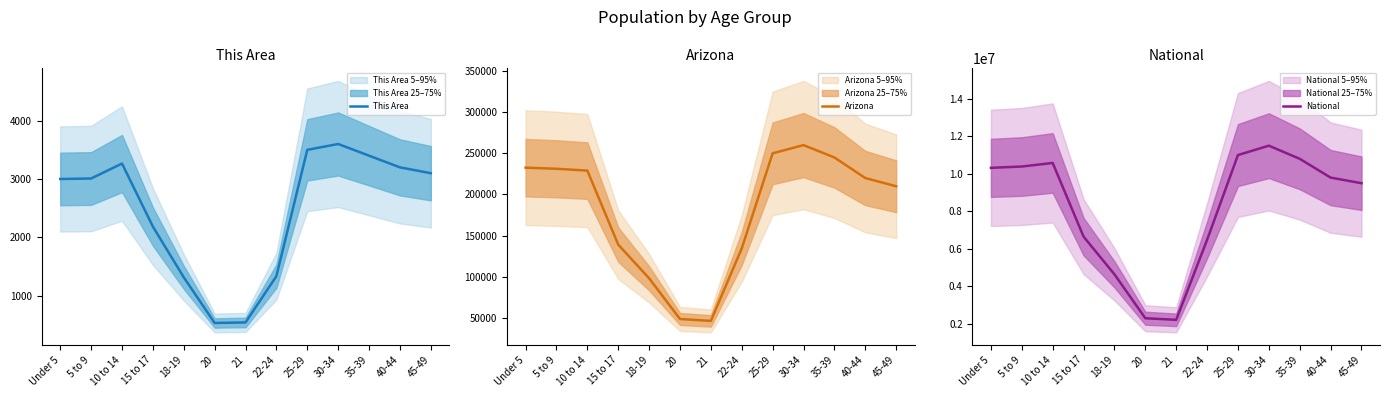

What is the difference between the highest and lowest values at 15 to 17?

6654023